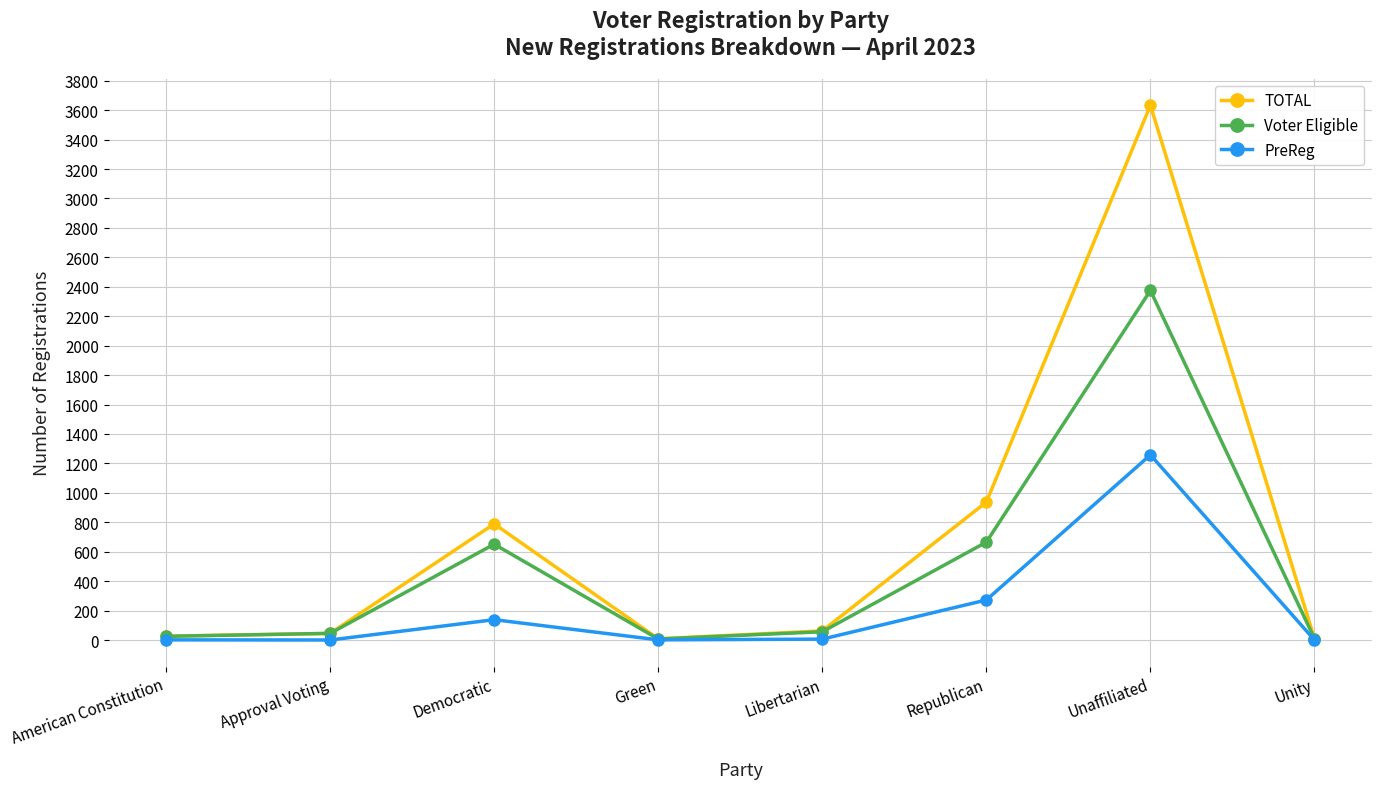

The TOTAL series shows 9 at Unity. True or false?

True